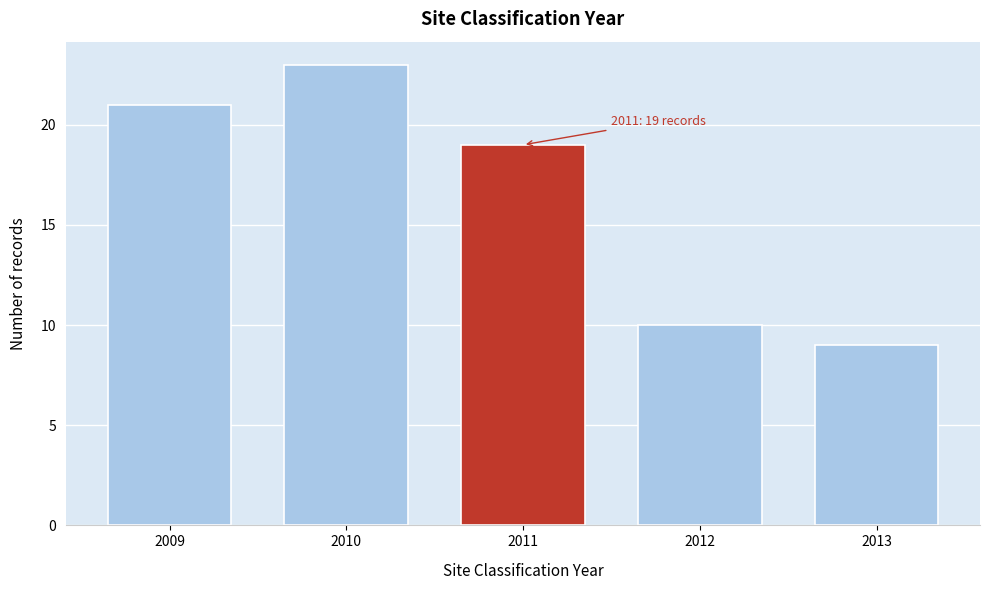

Reading left to right, extract all data points from this chart.

2009=21	2010=23	2011=19	2012=10	2013=9